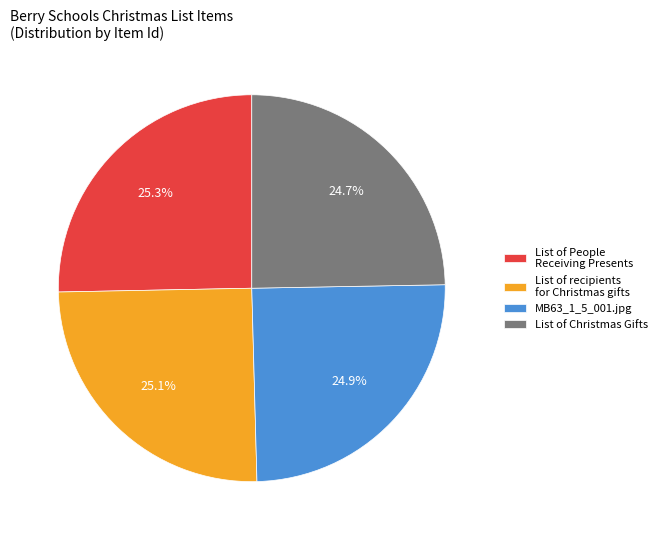

Which has a higher value, List of People Receiving Presents or List of Christmas Gifts?

List of People Receiving Presents